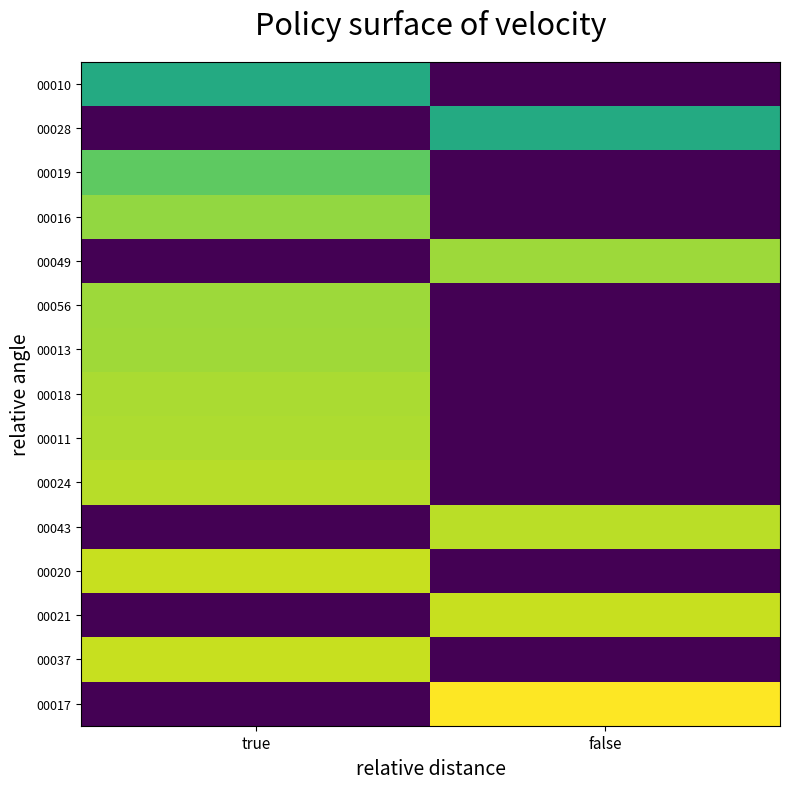

What is the total value across all series at true?

8.4